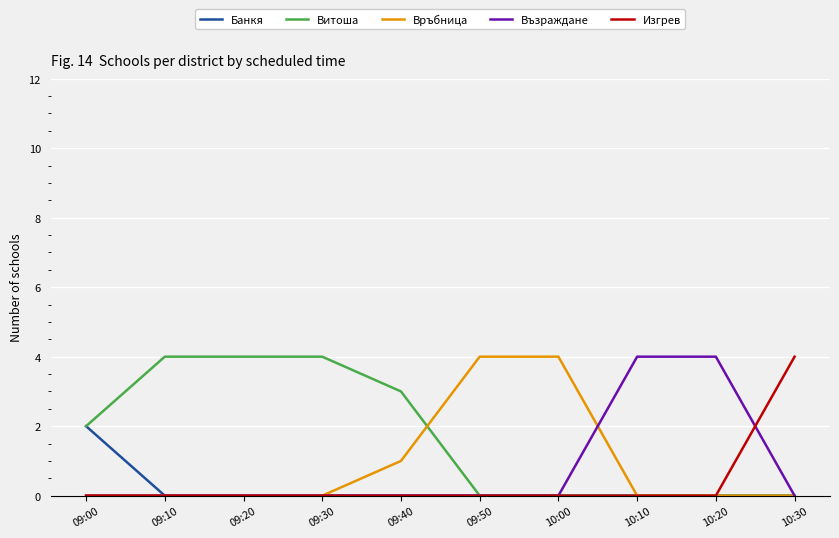

Does the chart display data point markers on the line(s)?

No